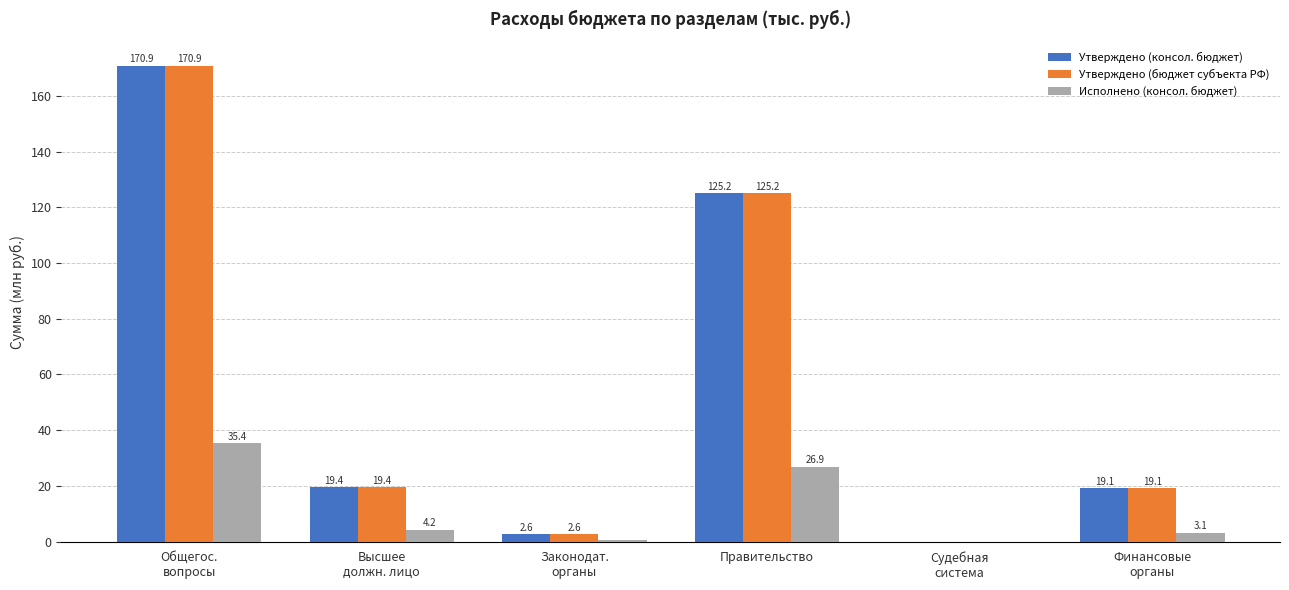

What is the spread (max minus min) of values at Финансовые
органы?

16.0